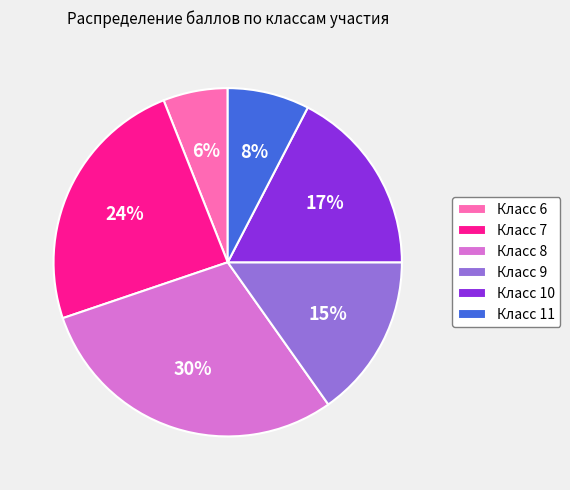

To the nearest percent, what is the average slice percentage?

17%